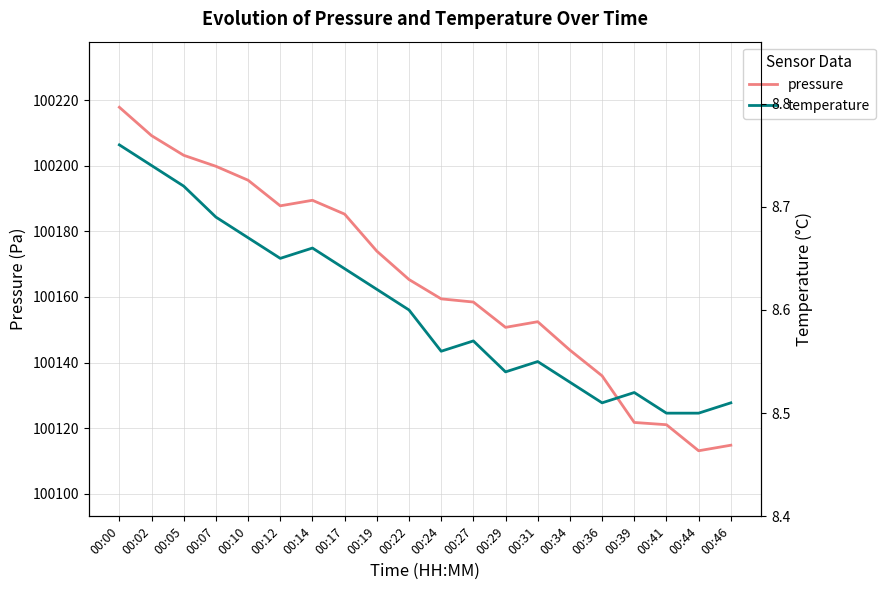

In pressure, how many points are lower than both neighbors (excluding endpoints)?

3